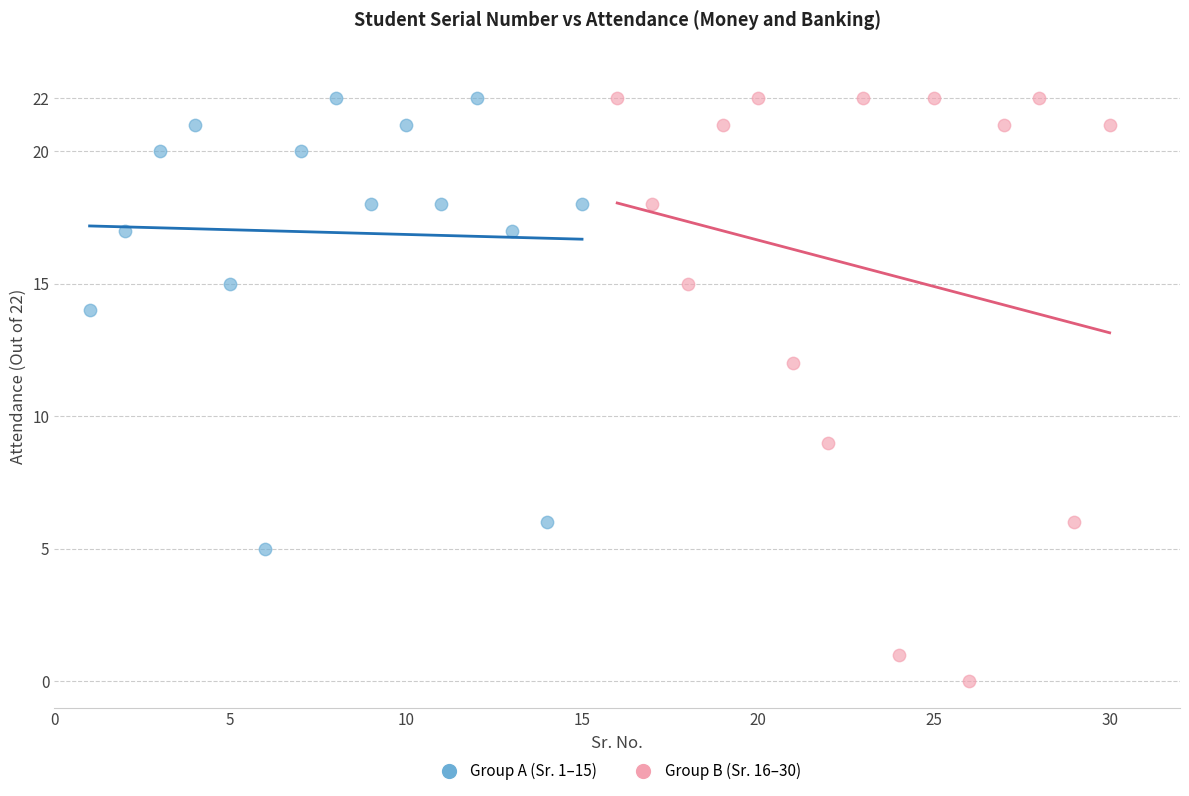

Which series contains the lowest Y value?

Group B (Sr. 16–30)